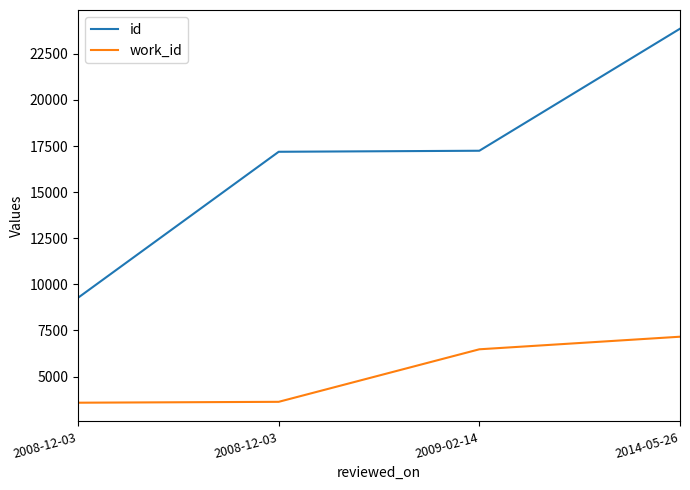

Which category has the lowest value in the id series?

2008-12-03